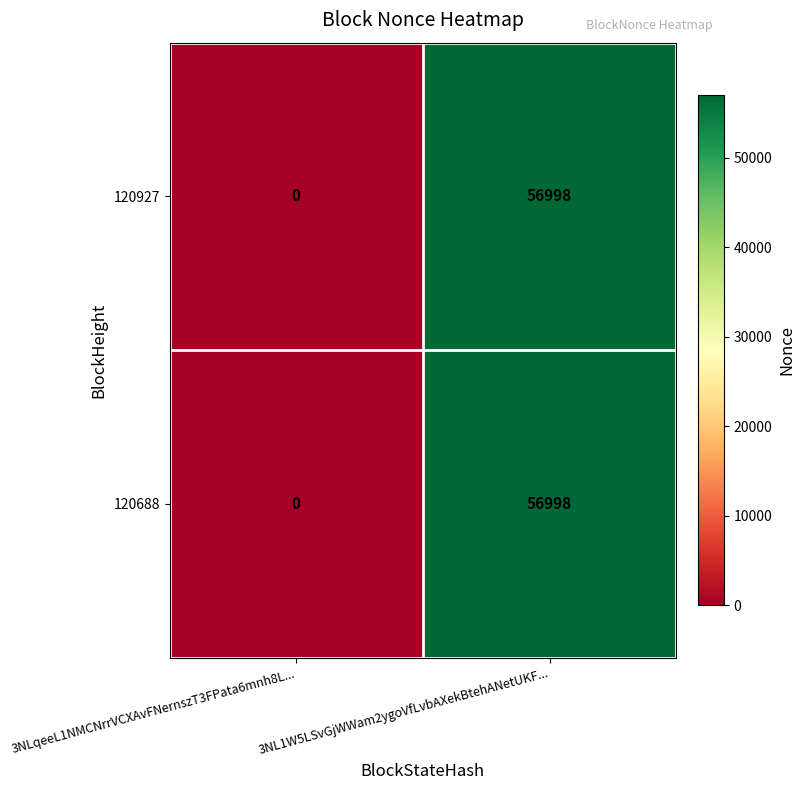

At which category does the chart reach its minimum across all series?

3NLqeeL1NMCNrrVCXAvFNernszT3FPata6mnh8L...